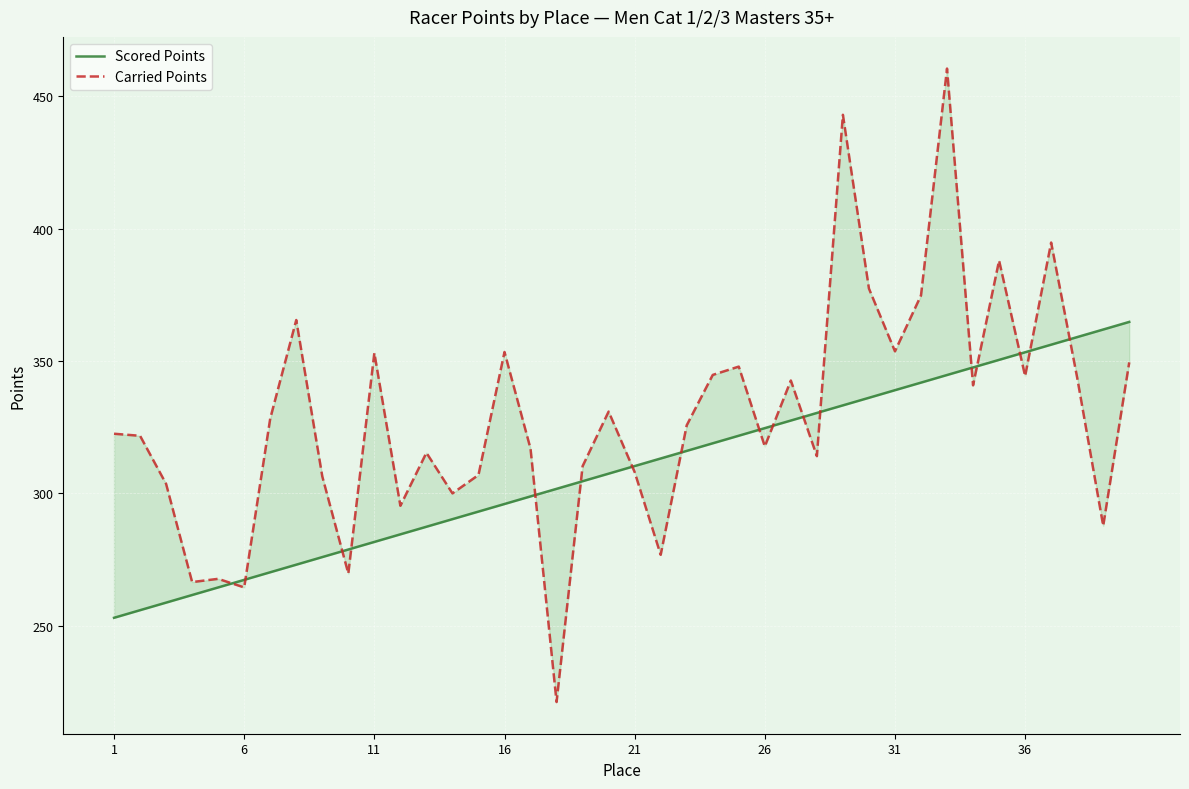

Which category has the highest value in the Scored Points series?

39